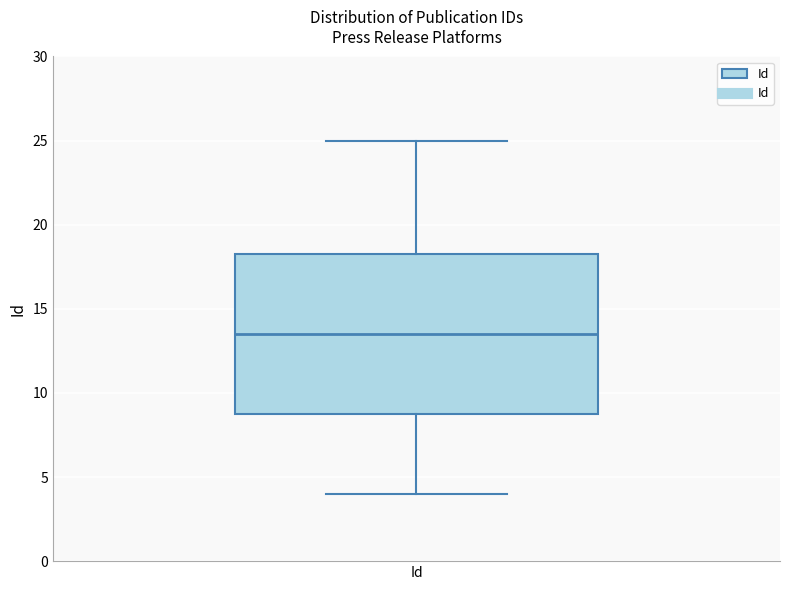

Read this box plot against the y-axis: the position of the median line, the range covered by the box, and the ends of both whiskers. The values are not printed on the chart, so give them approximately, as read against the axis.

median 13.5, box 9.0 to 18.5, whiskers 4.0 to 25.0